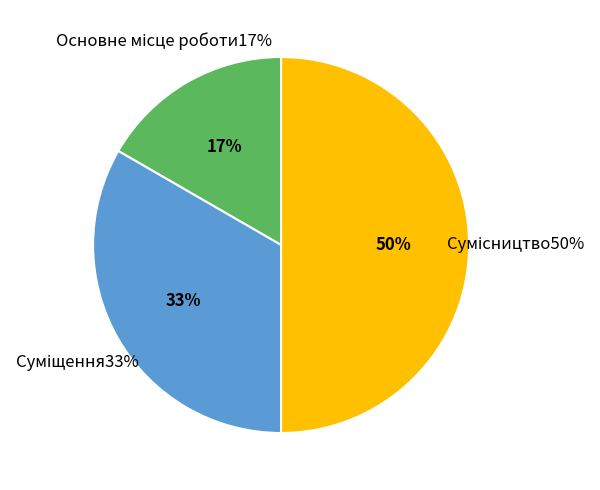

Is the sum of Основне місце роботи and Сумісництво greater than half?

Yes